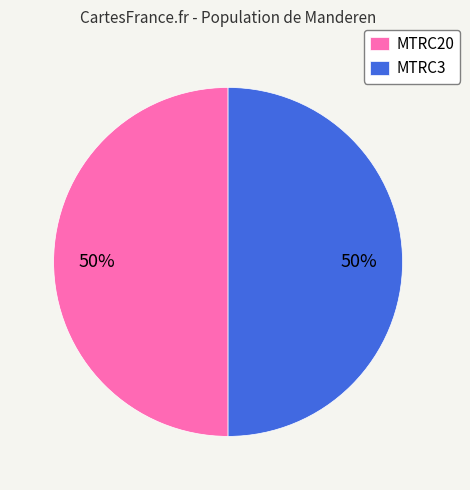

Is the sum of MTRC20 and MTRC3 greater than half?

Yes